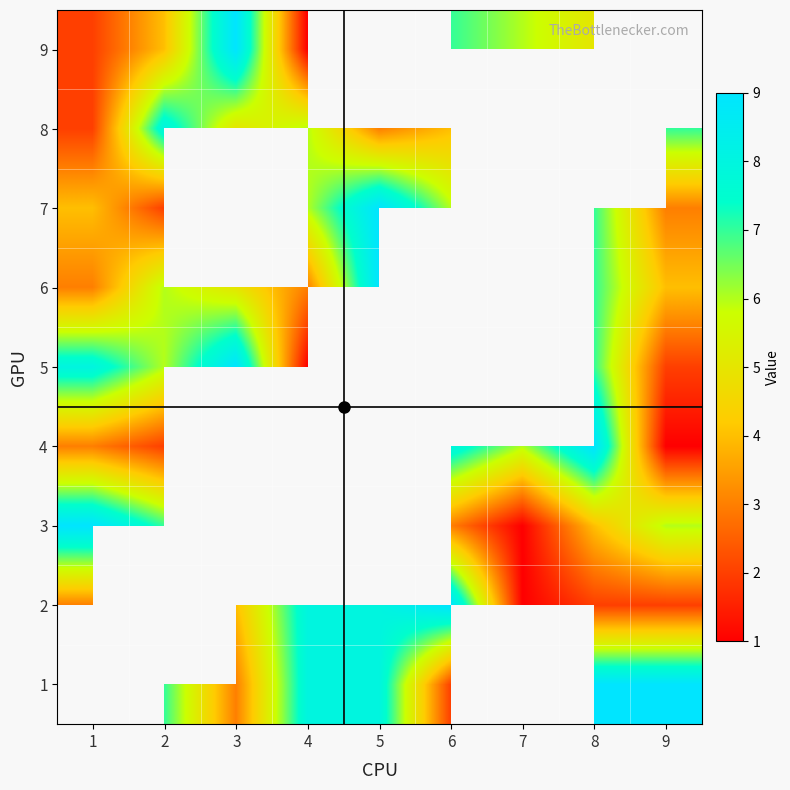

Read the 4 value at 9.

1.0